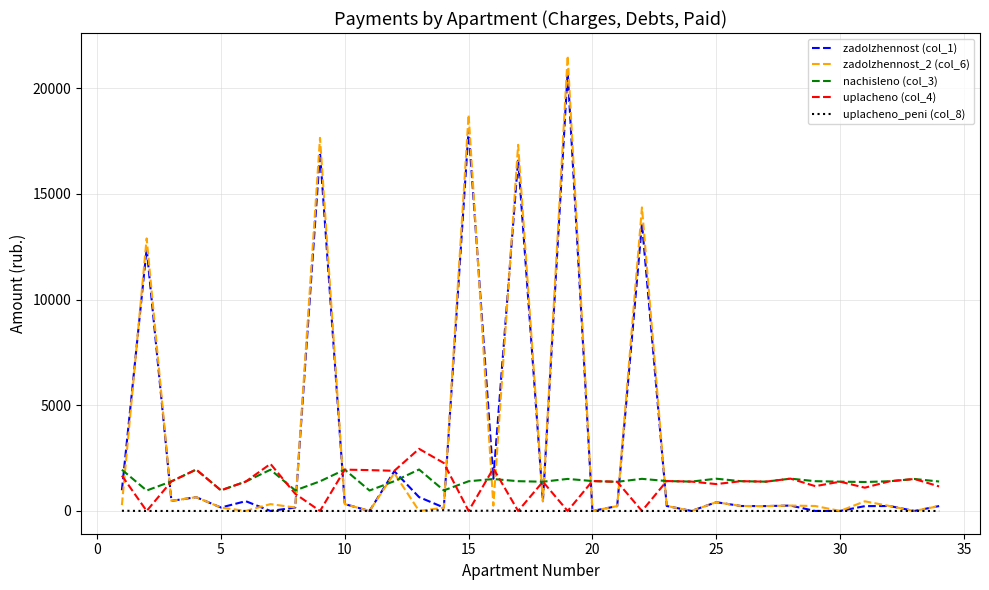

Which series has the widest spread of values?

zadolzhennost_2 (col_6)